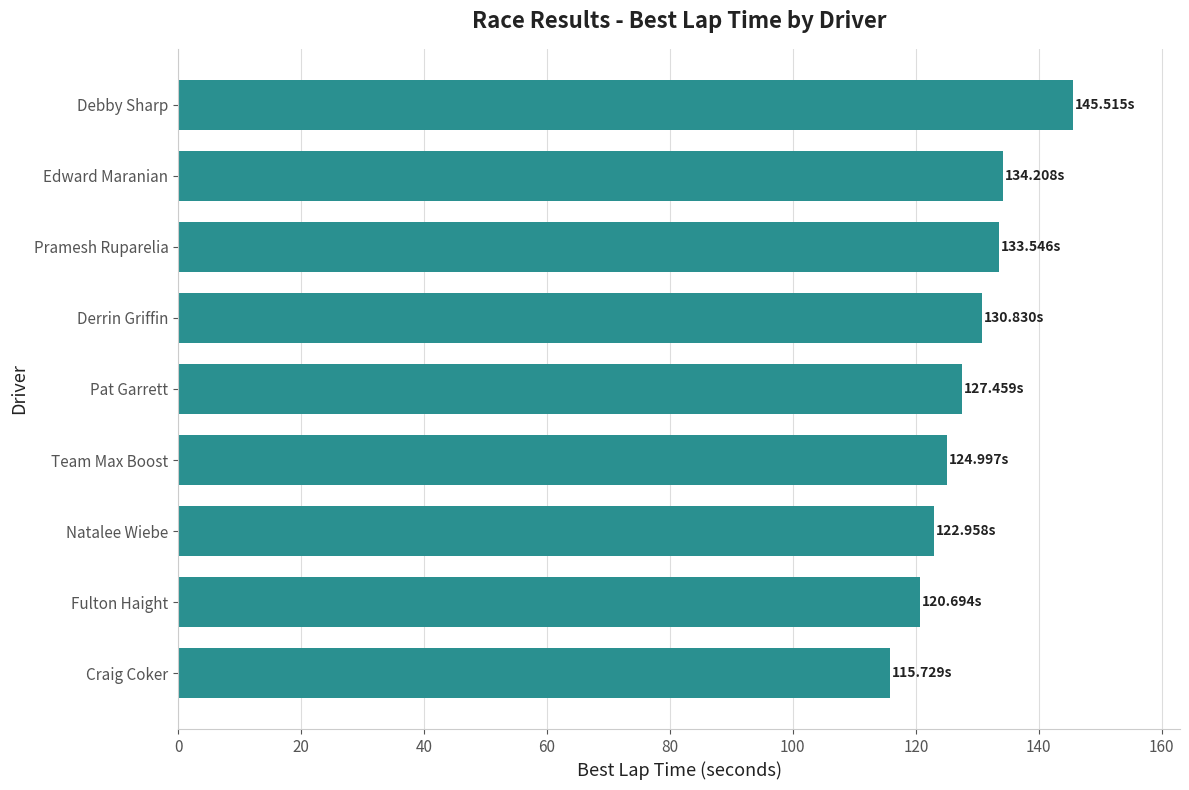

What is the sum of the values at Craig Coker and Fulton Haight?

236.4